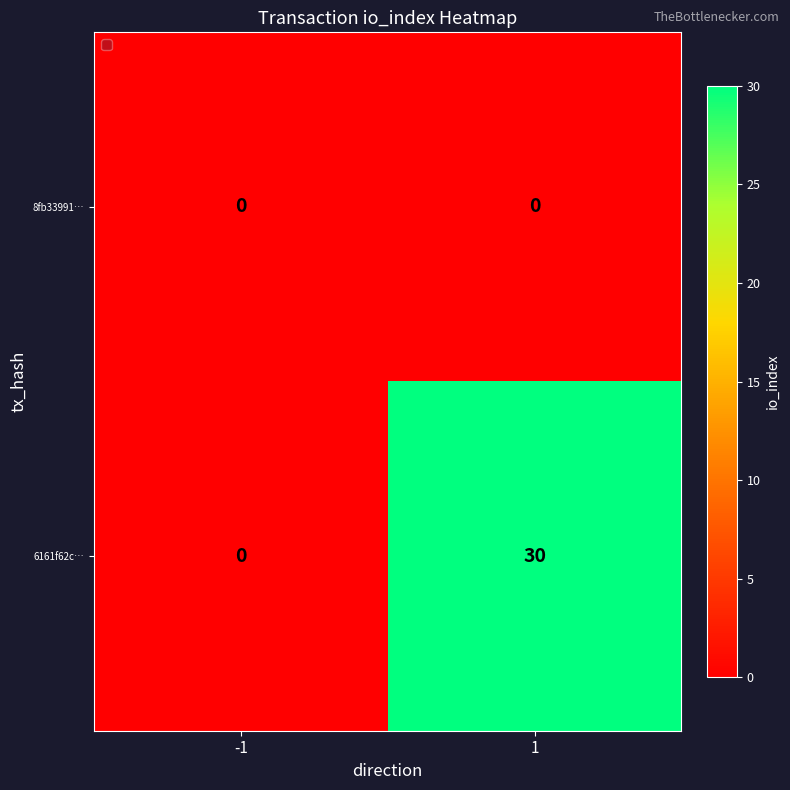

How many data points does each series have?

2